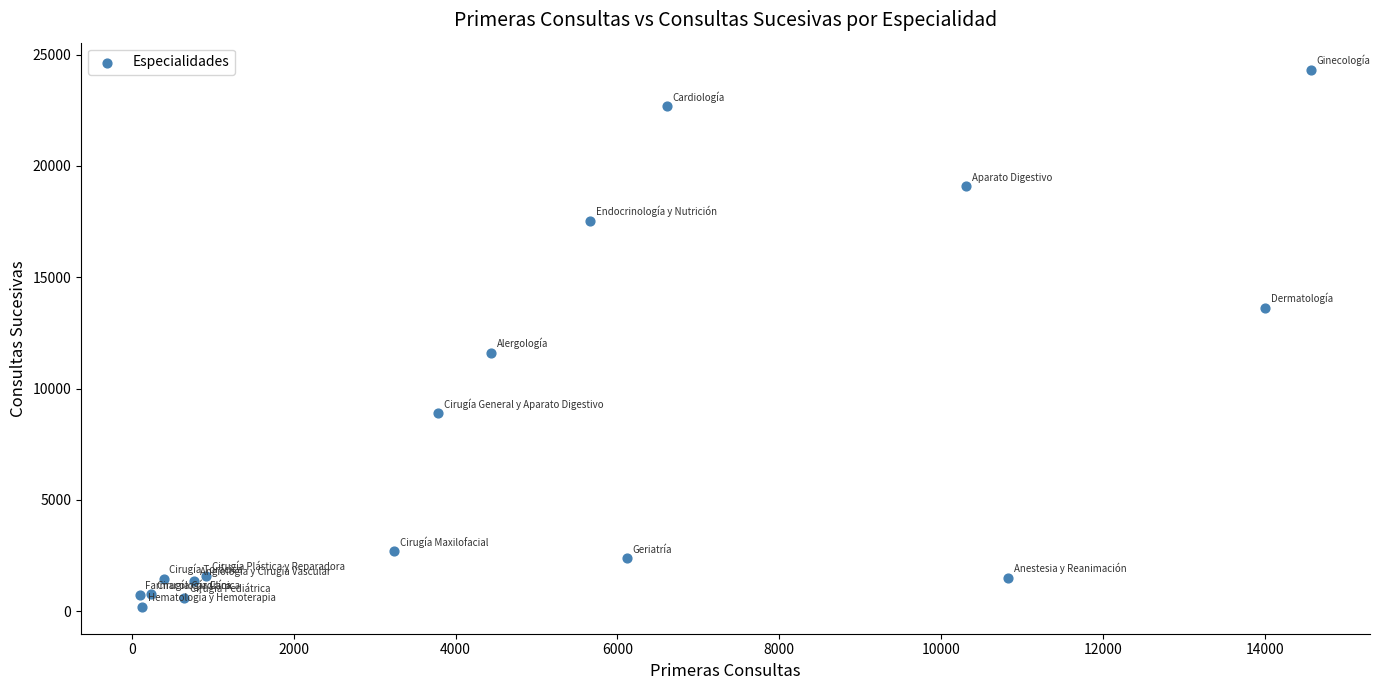

What Y value in the scatter plot is closest to 12264?

11614